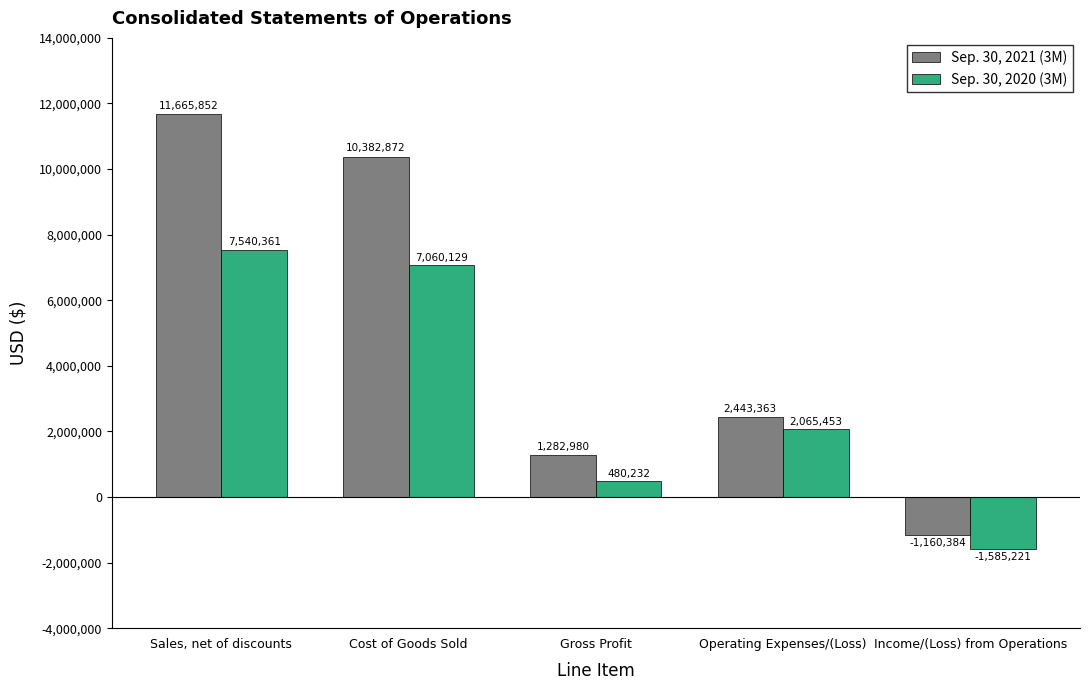

The Sep. 30, 2021 (3M) series shows -1808011 at Income/(Loss) from Operations. True or false?

False